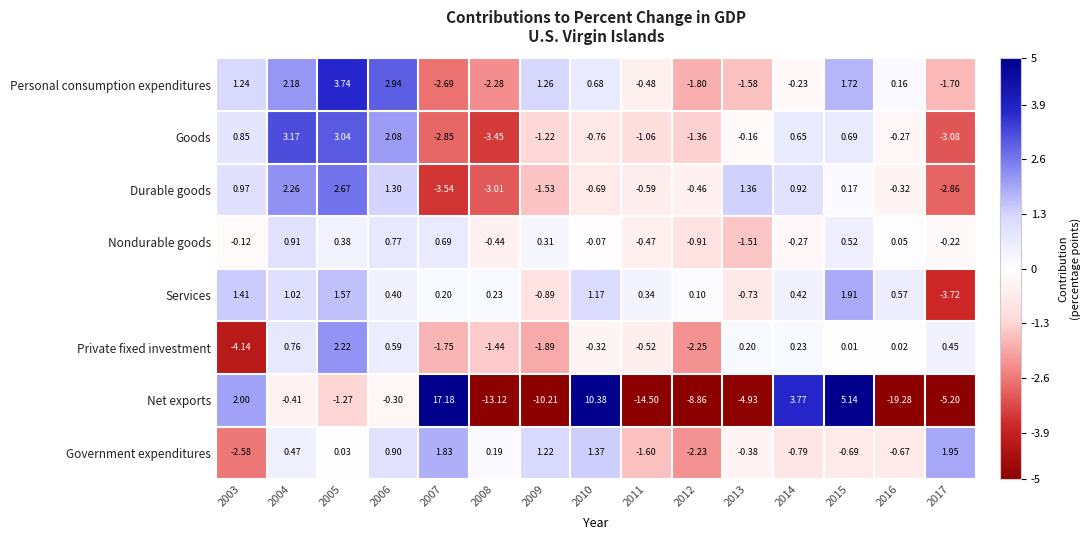

At which category is the sum across all series the highest?

2005